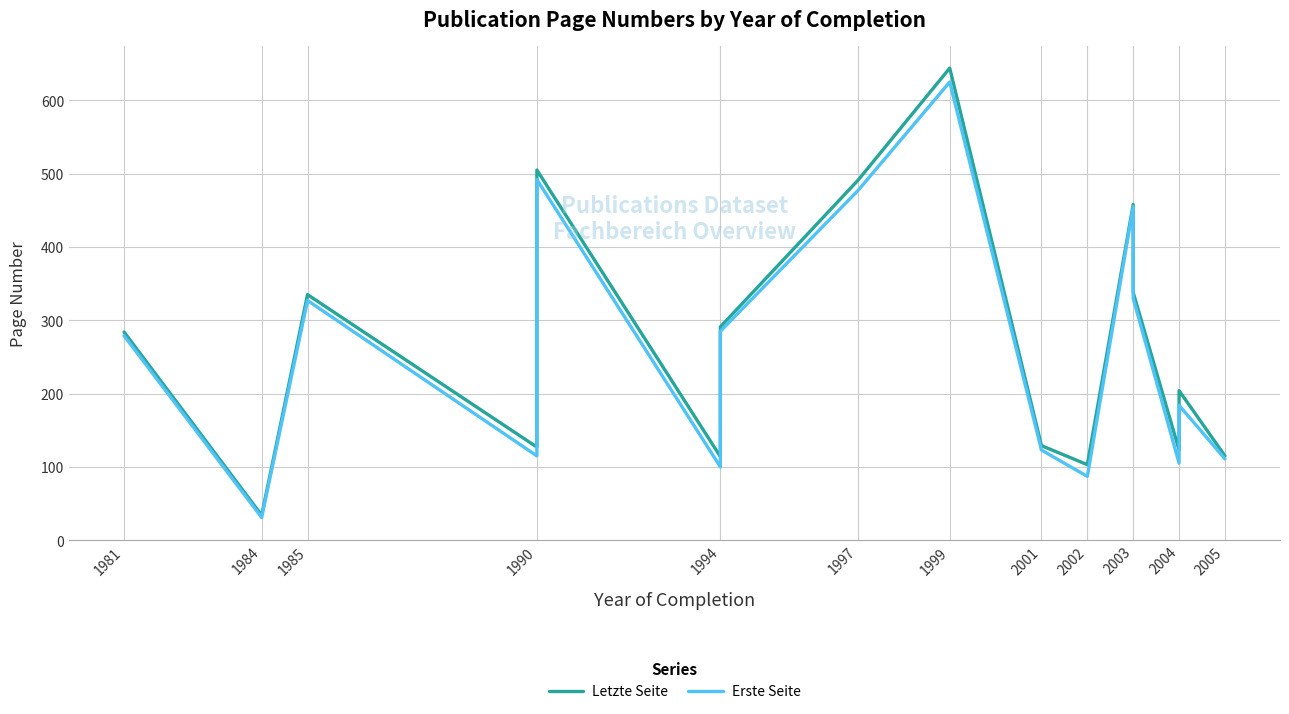

What is the value of the Letzte Seite point at the 8th from the left?

491